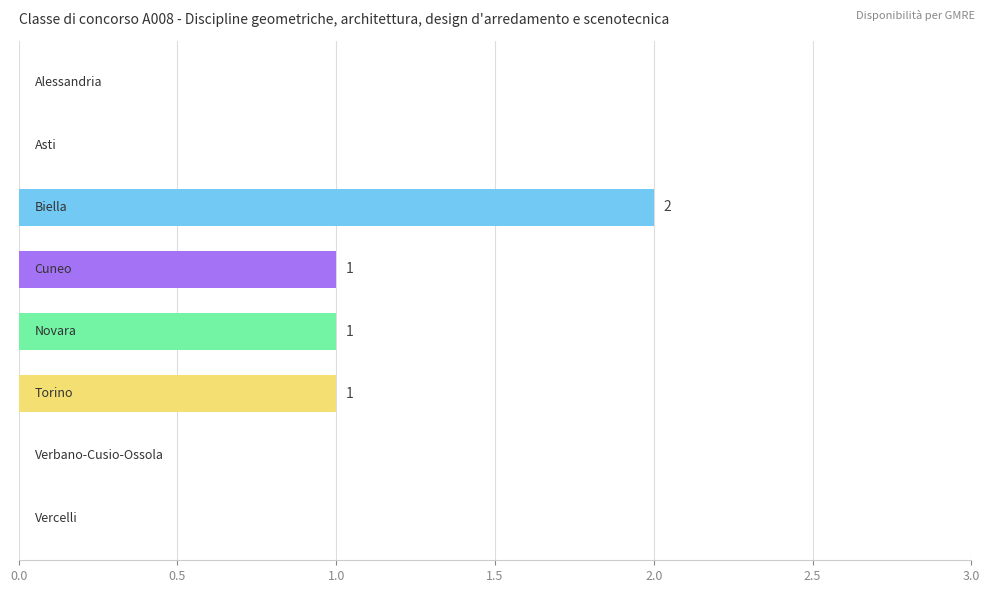

What is the sum of all values?

5